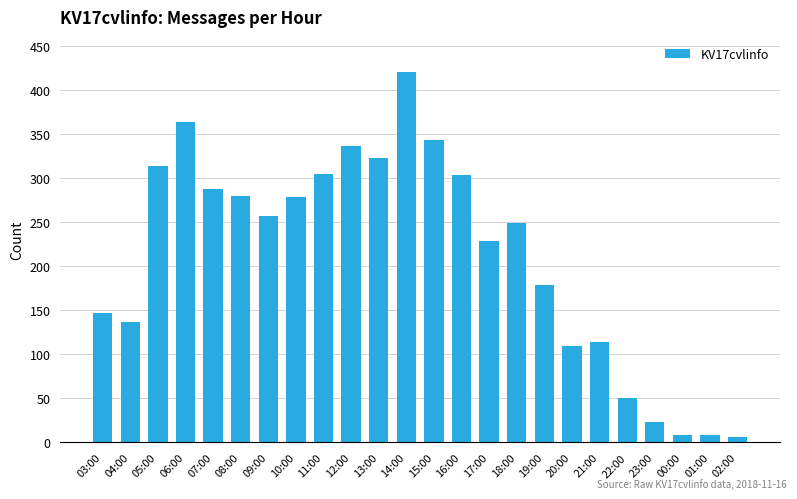

What is the sum of the values at 23:00 and 20:00?

133